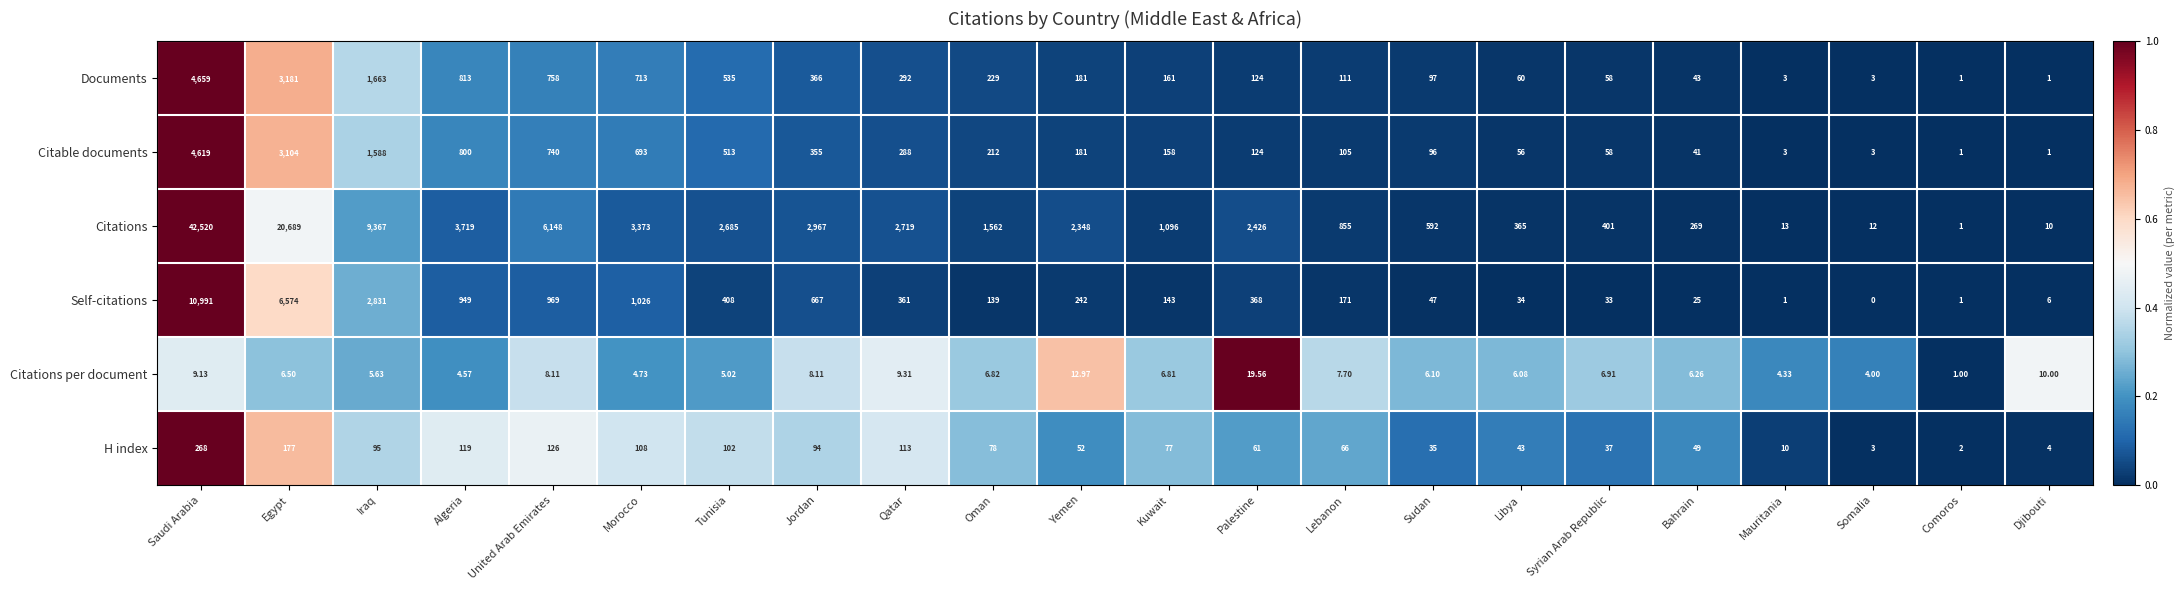

At which category does the chart reach its minimum across all series?

Somalia